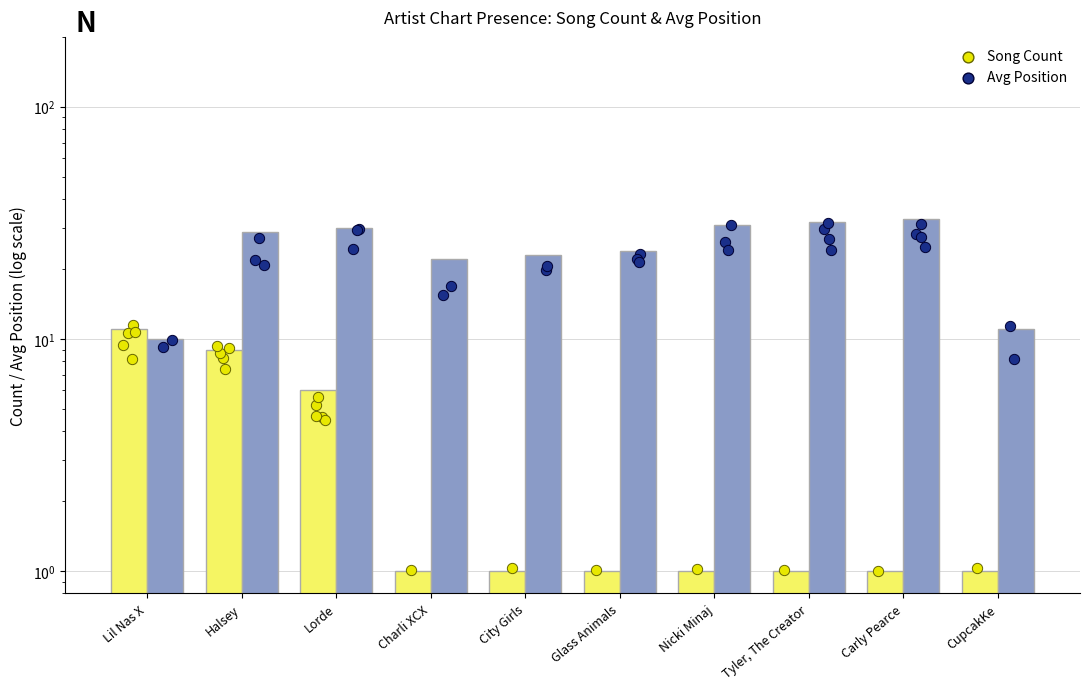

Which series contains the highest Y value?

Avg Position